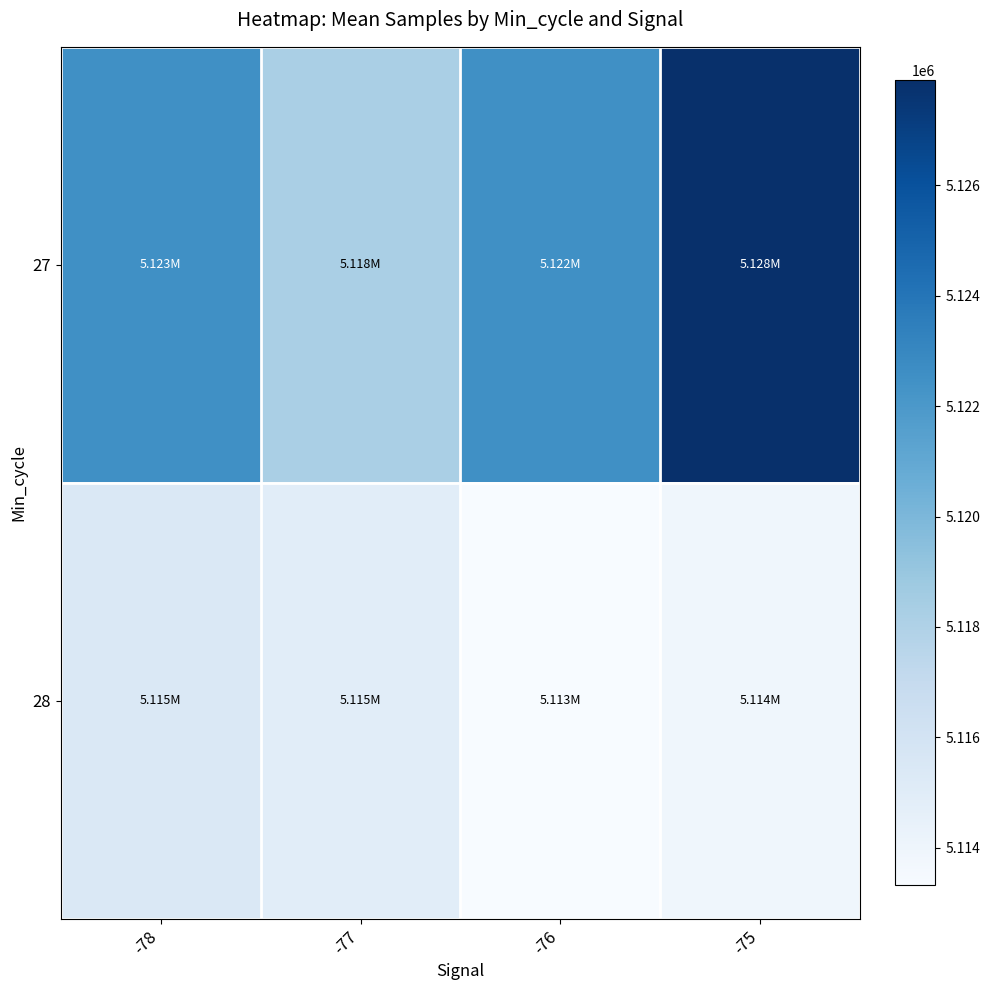

What is the spread (max minus min) of values at -76?

9173.5